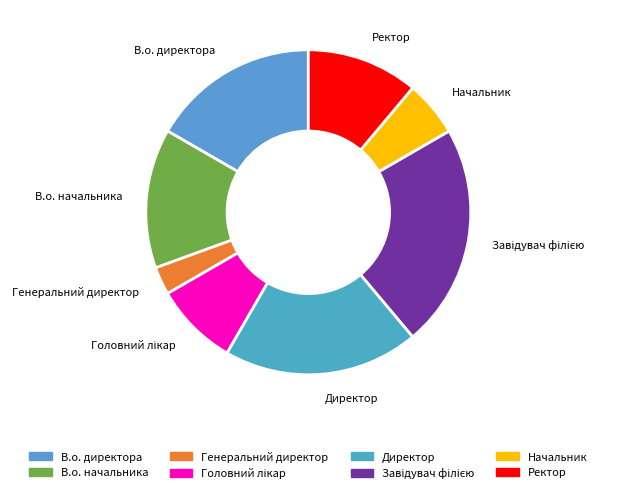

Is the sum of Начальник and В.о. начальника greater than half?

No